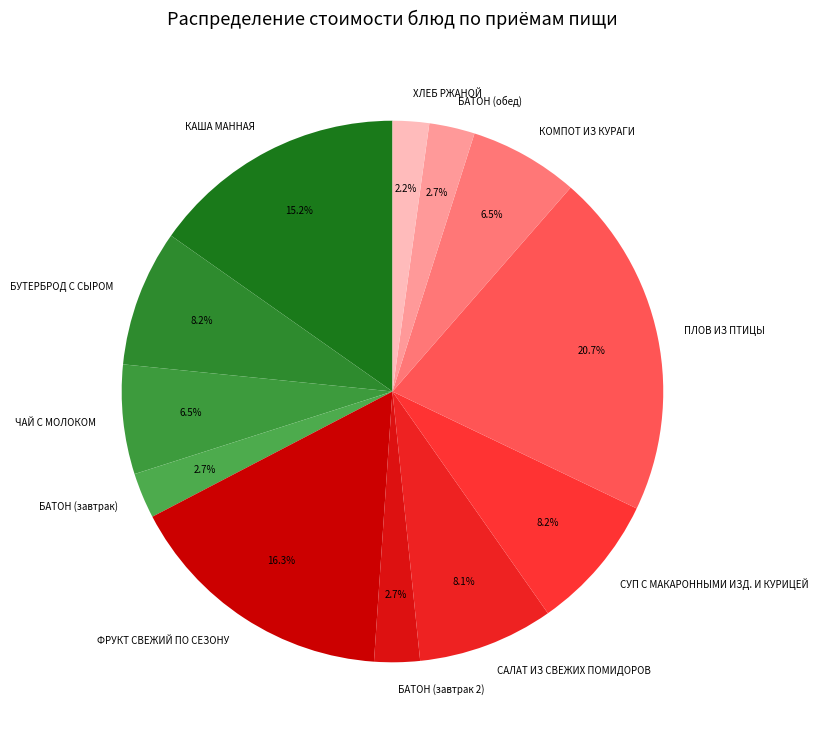

Which has a higher value, КОМПОТ ИЗ КУРАГИ or ФРУКТ СВЕЖИЙ ПО СЕЗОНУ?

ФРУКТ СВЕЖИЙ ПО СЕЗОНУ